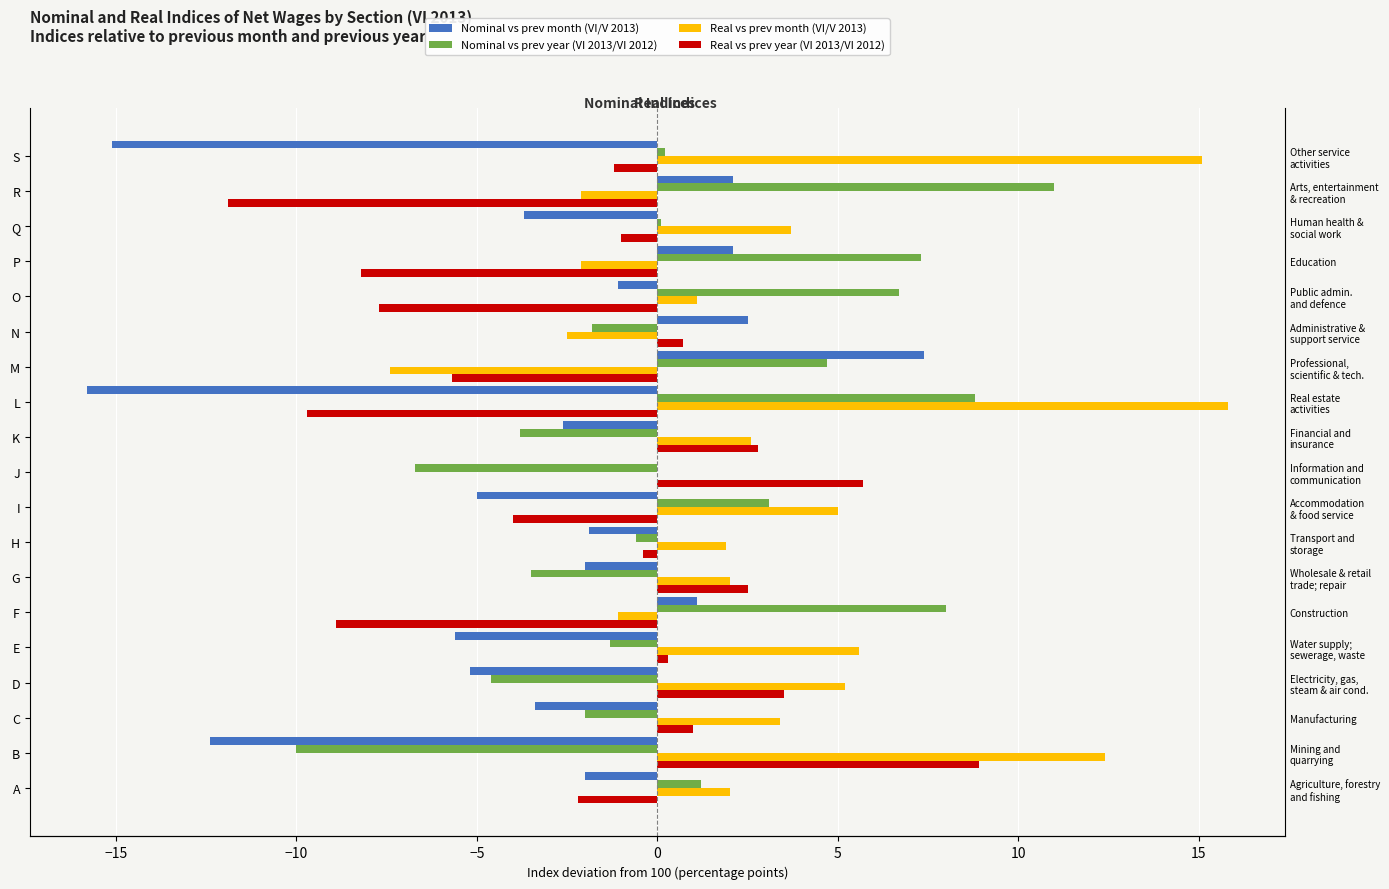

How many values in the Real vs prev month (VI/V 2013) series exceed 2?

9